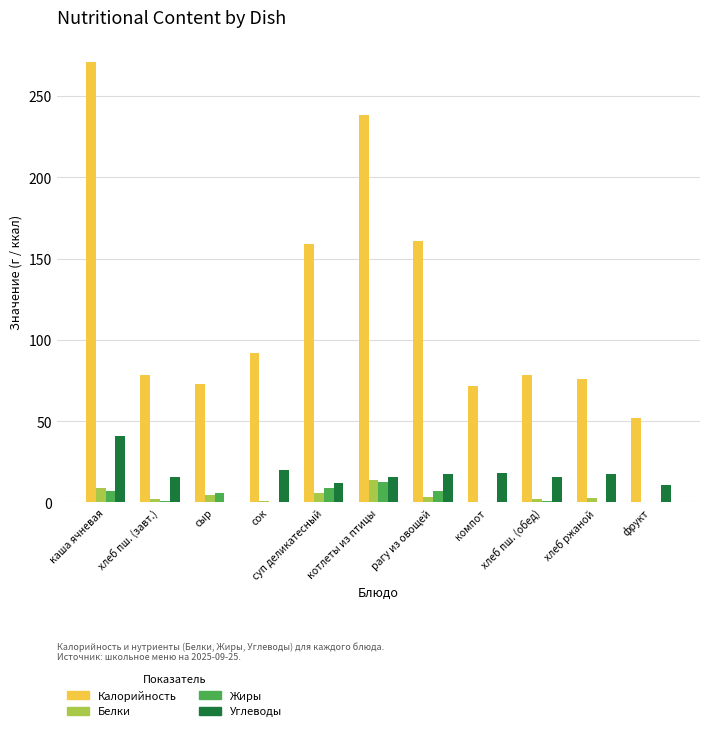

Is it true that Белки equals 4.6 at сыр?

True